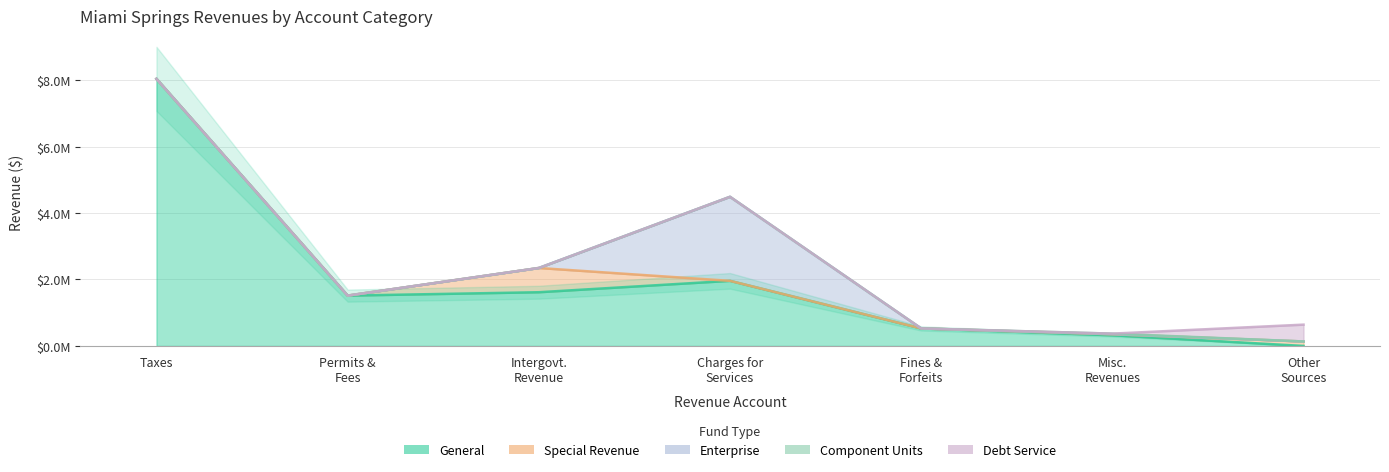

Rank the series at Miscellaneous Revenues from highest to lowest value.

General, Special Revenue, Component Units, Enterprise, Debt Service